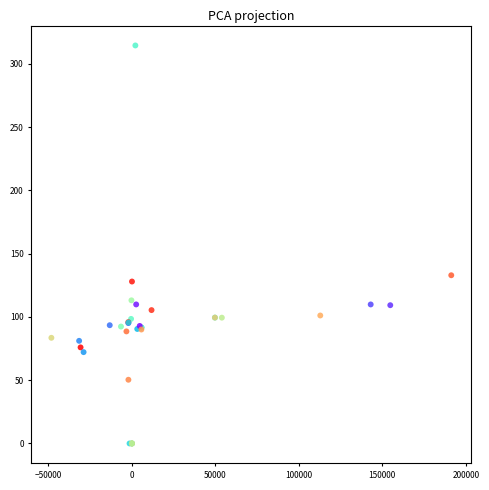

What Y value in the scatter plot is closest to 157?

132.9